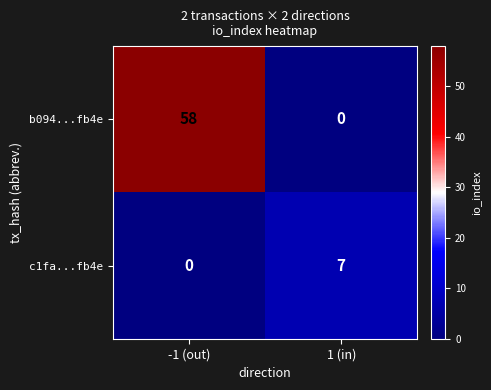

Reading left to right, list all the values displayed in this chart.

b094...fb4e: -1 (out)=58	1 (in)=0
c1fa...fb4e: -1 (out)=0	1 (in)=7